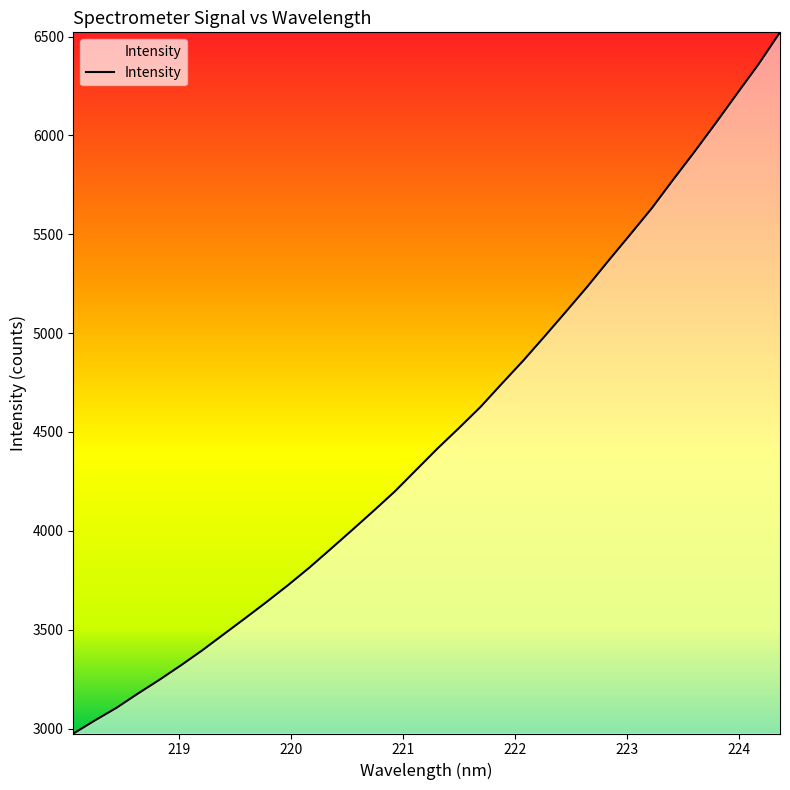

What is the minimum value shown in the chart?

2974.9